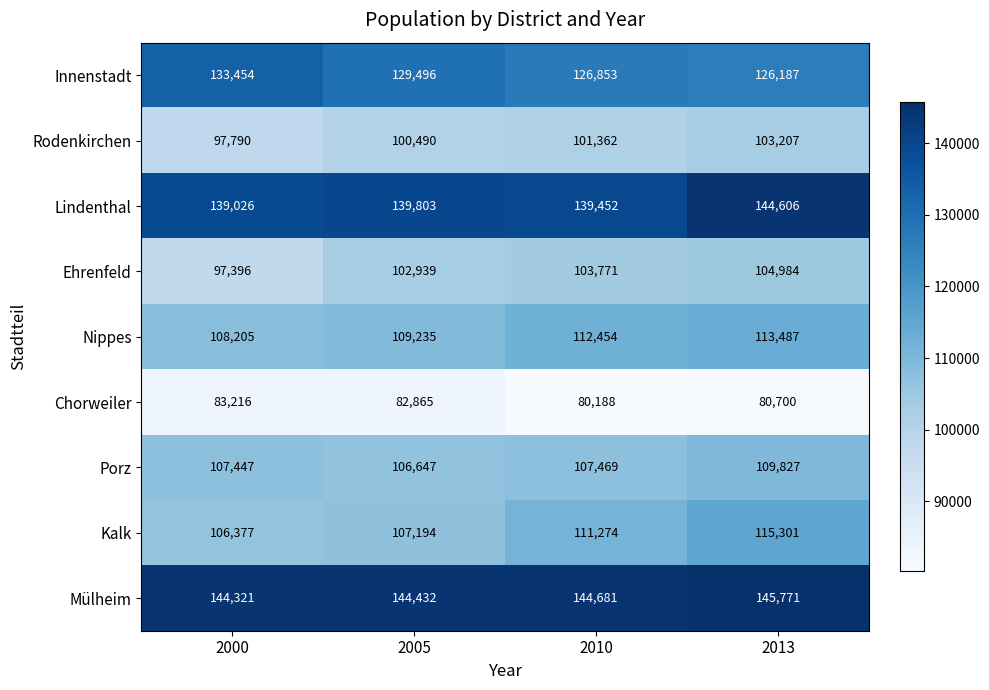

What is the total value across all series at 2013?

1044070